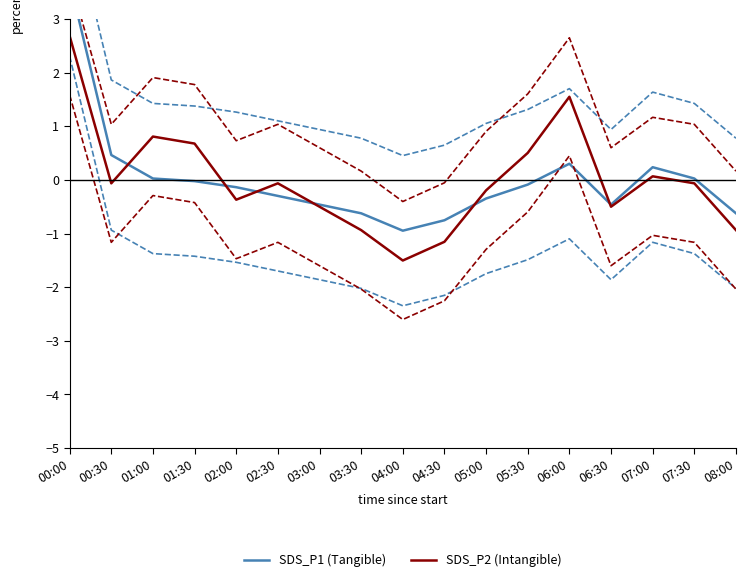

Reading right to left, what are all the values shown in this chart?

SDS_P1: -0.6	0.0	0.2	-0.5	0.3	-0.1	-0.3	-0.8	-0.9	-0.6	-0.5	-0.3	-0.1	-0.0	0.0	0.5	3.7
SDS_P1 upper: 0.8	1.4	1.6	0.9	1.7	1.3	1.1	0.6	0.5	0.8	0.9	1.1	1.3	1.4	1.4	1.9	5.1
SDS_P1 lower: -2.0	-1.4	-1.2	-1.9	-1.1	-1.5	-1.7	-2.2	-2.3	-2.0	-1.9	-1.7	-1.5	-1.4	-1.4	-0.9	2.3
SDS_P2: -0.9	-0.1	0.1	-0.5	1.5	0.5	-0.2	-1.2	-1.5	-0.9	-0.5	-0.1	-0.4	0.7	0.8	-0.1	2.7
SDS_P2 upper: 0.2	1.0	1.2	0.6	2.6	1.6	0.9	-0.1	-0.4	0.2	0.6	1.0	0.7	1.8	1.9	1.0	3.8
SDS_P2 lower: -2.0	-1.2	-1.0	-1.6	0.4	-0.6	-1.3	-2.3	-2.6	-2.0	-1.6	-1.2	-1.5	-0.4	-0.3	-1.2	1.6